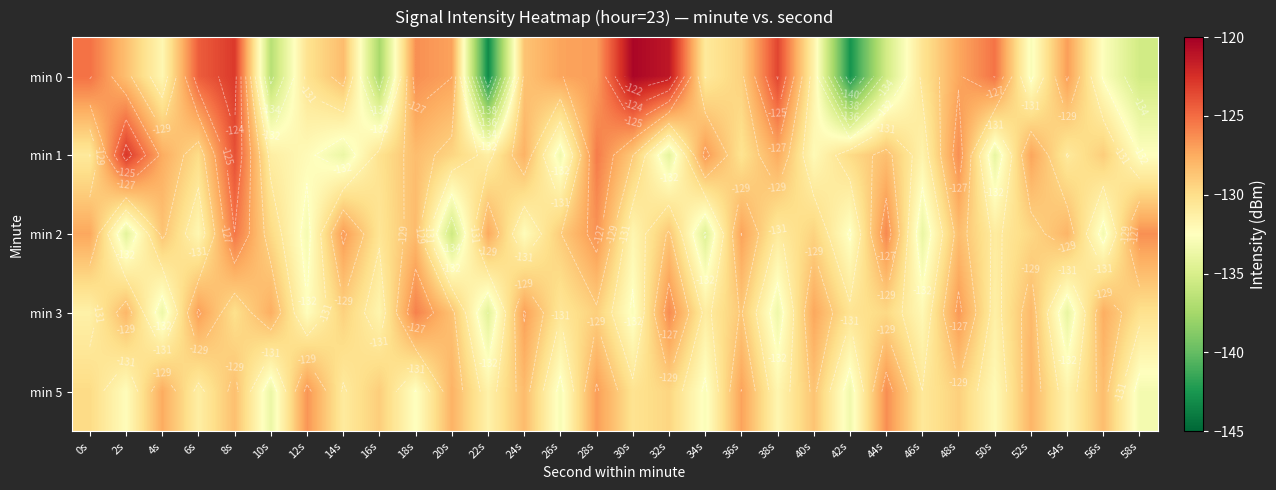

Is the value of min 0 at 38s greater than the value of min 2 at 40s?

Yes